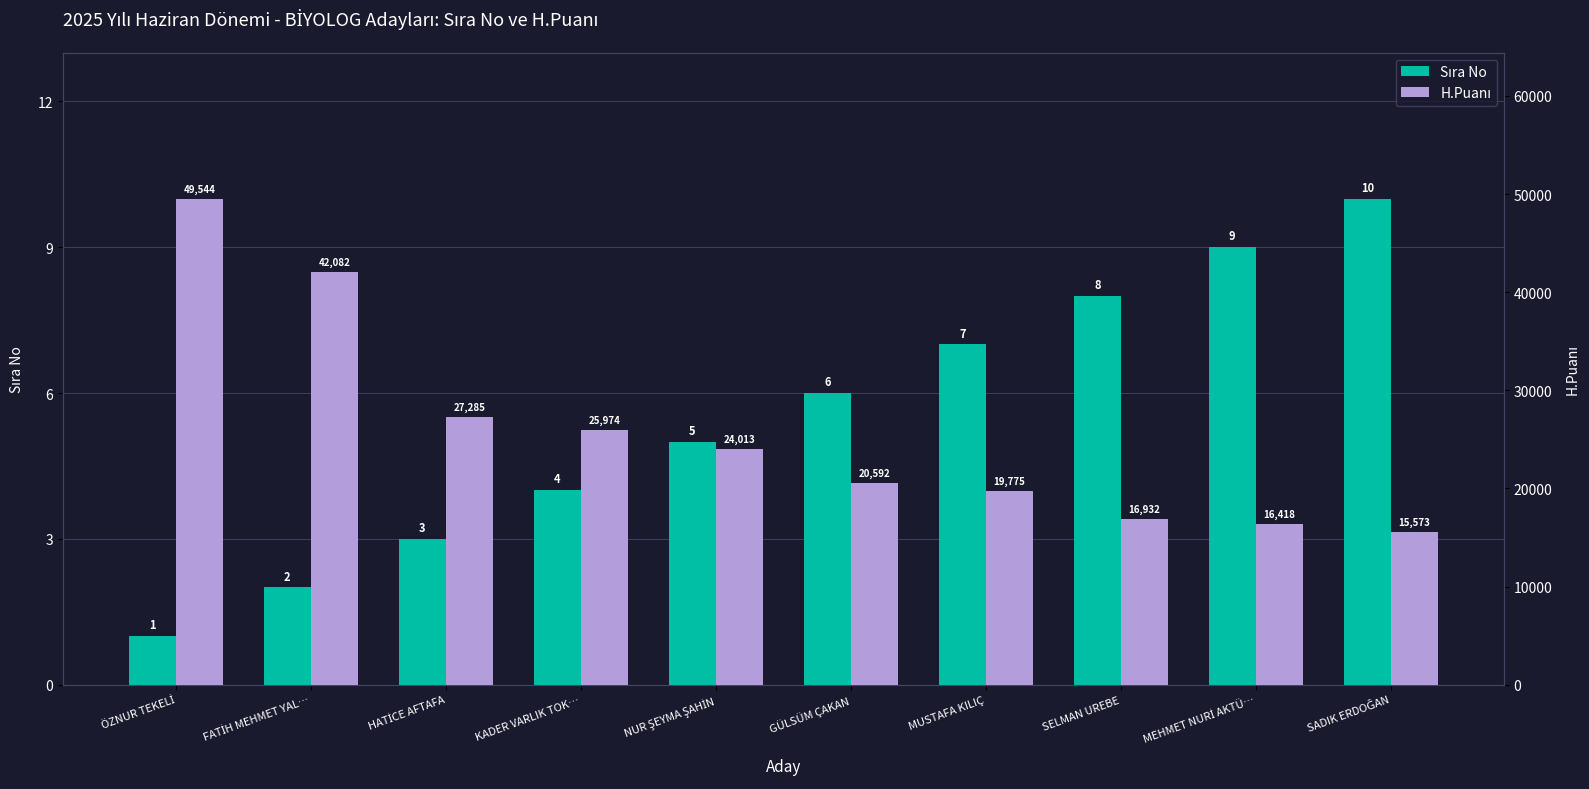

How many data points in Sıra No are less than 6?

5